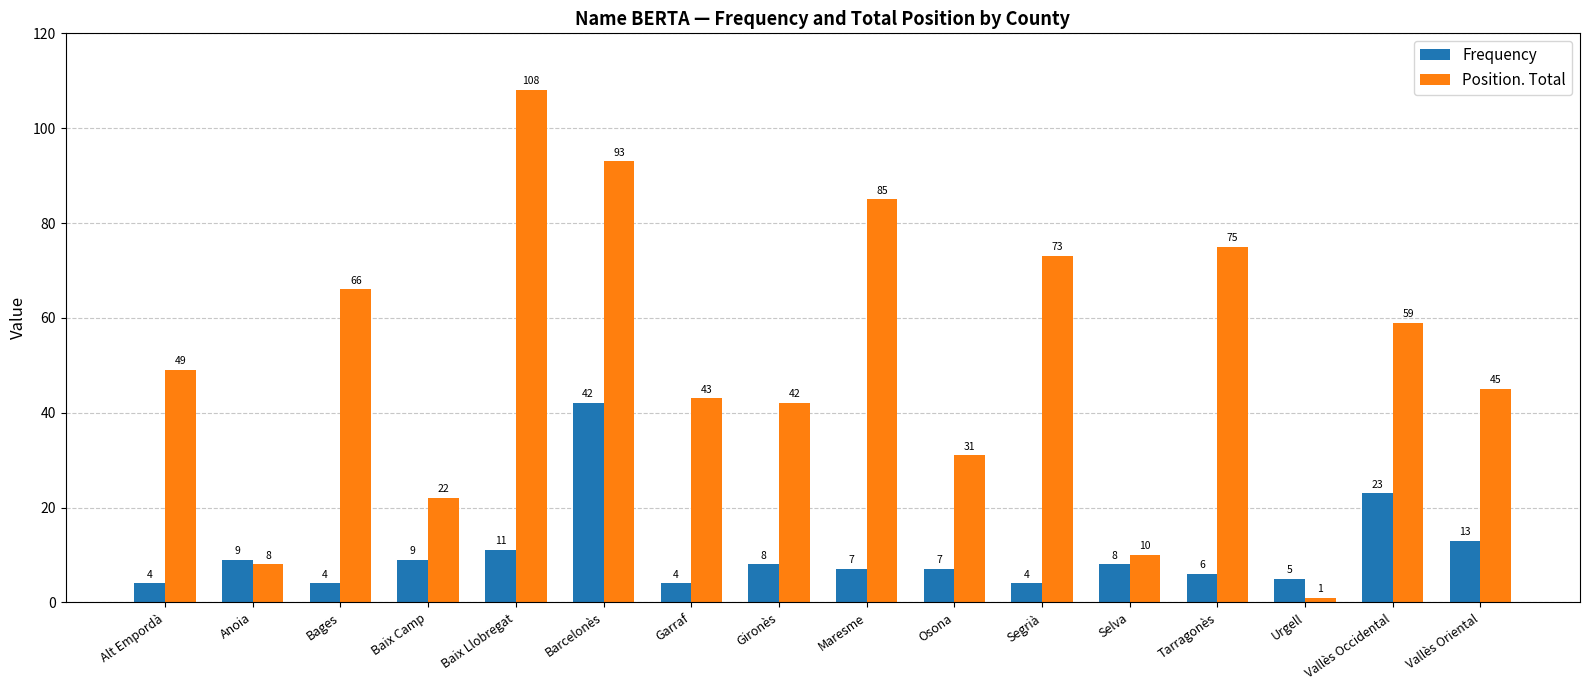

List the labels in order of Position. Total value, largest first.

Baix Llobregat, Barcelonès, Maresme, Tarragonès, Segrià, Bages, Vallès Occidental, Alt Empordà, Vallès Oriental, Garraf, Gironès, Osona, Baix Camp, Selva, Anoia, Urgell